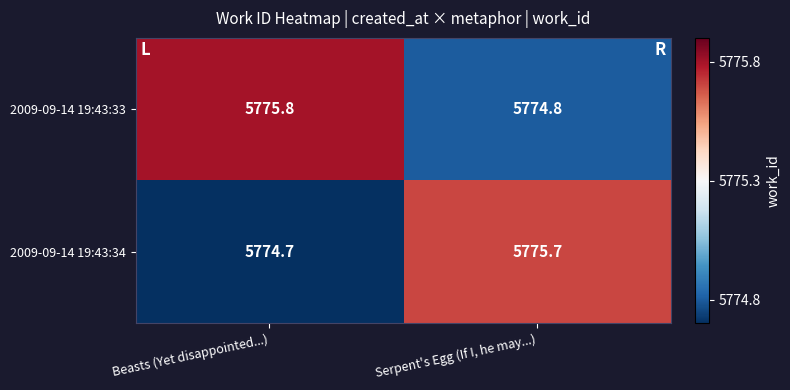

Which category has the lowest value in the 2009-09-14 19:43:34 series?

Beasts (Yet disappointed...)